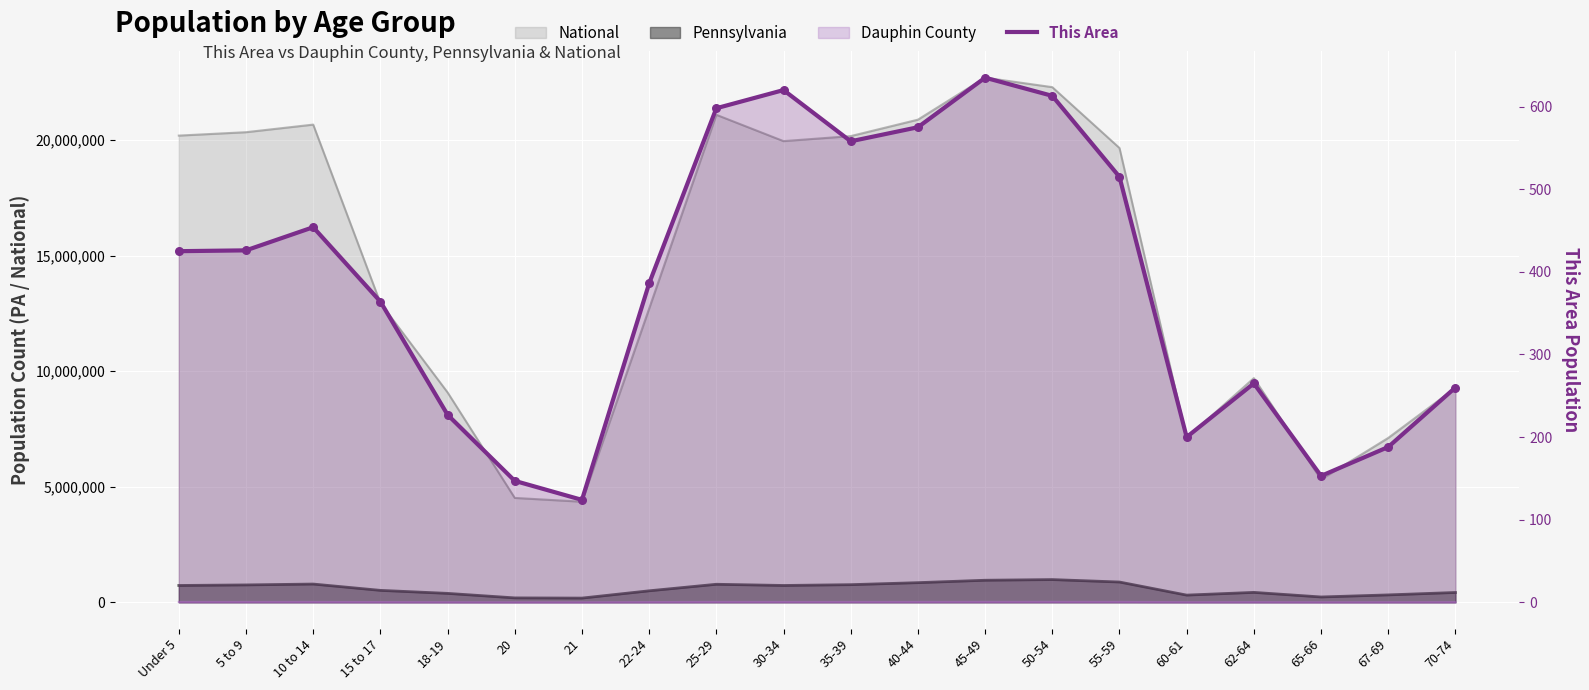

What is the change in value from 22-24 to 60-61?

-186